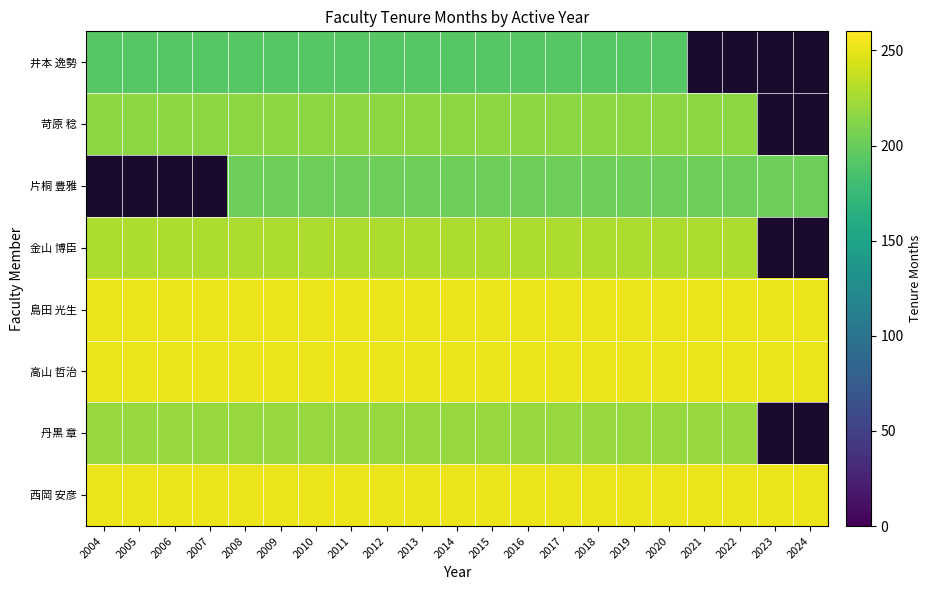

List the series in order of their peak value, lowest first.

井本 逸勢, 苛原 稔, 片桐 豊雅, 丹黒 章, 金山 博臣, 島田 光生, 高山 哲治, 西岡 安彦